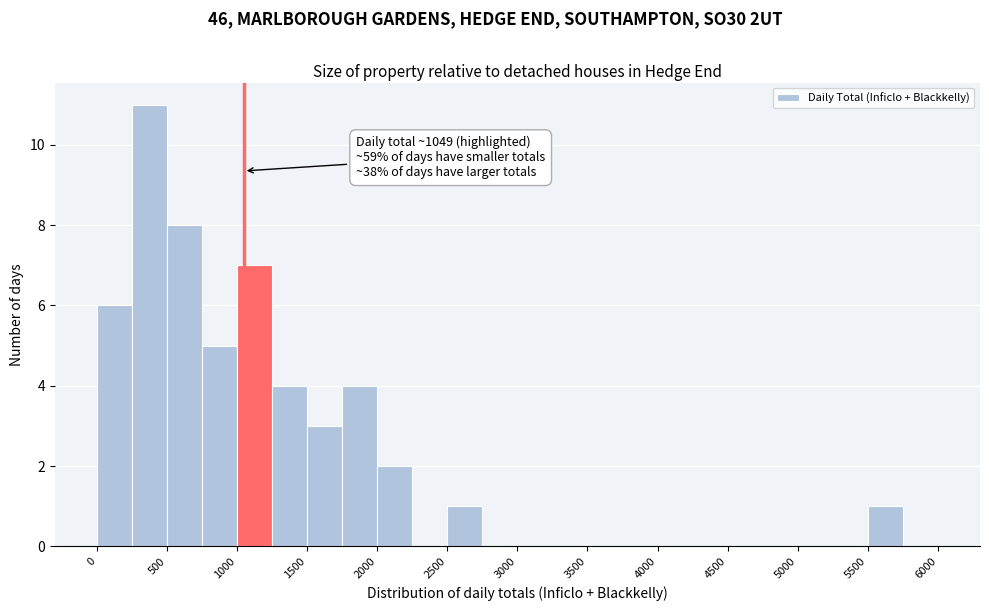

Over which range of the x-axis is the bar tallest?

250 to 500